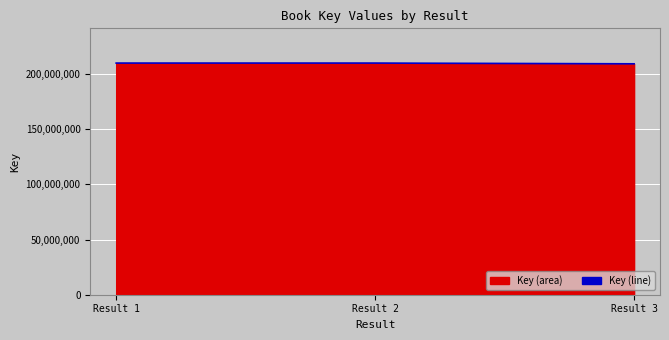

What value does the data have at Result 3, to the nearest 50?

209299750